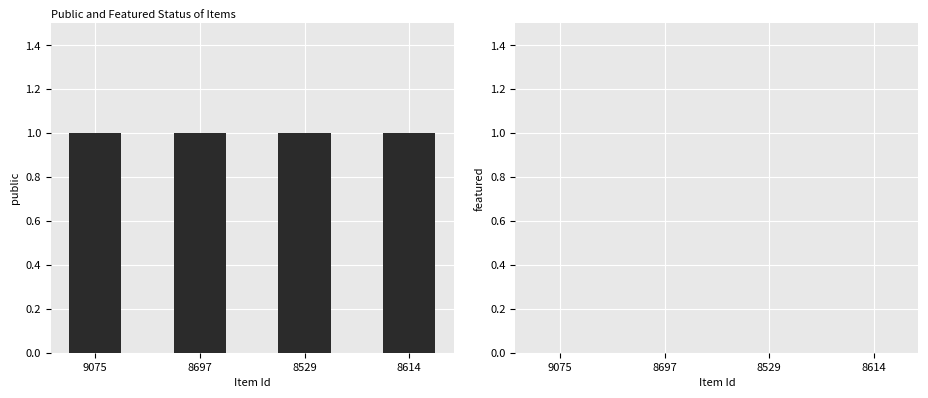

Between 9075 and 8697, which series saw the biggest shift?

public